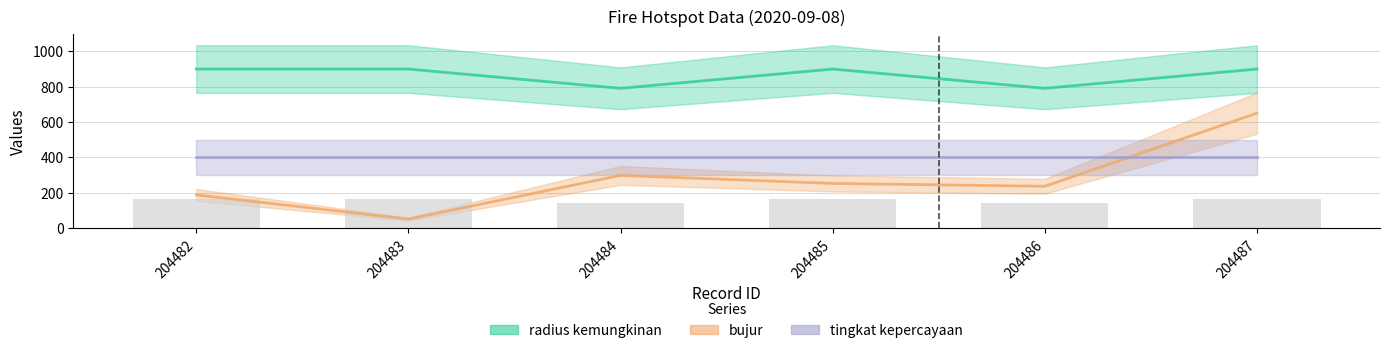

Does the chart contain stacked bars?

No